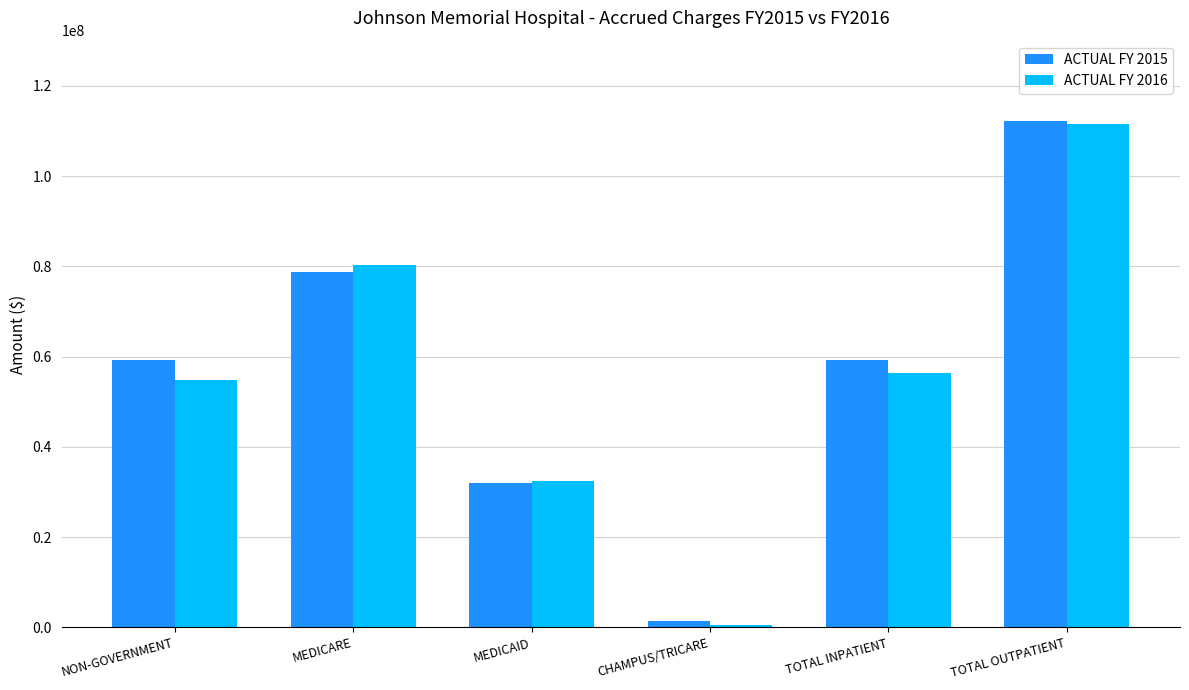

What is the maximum value shown in the chart?

112155339